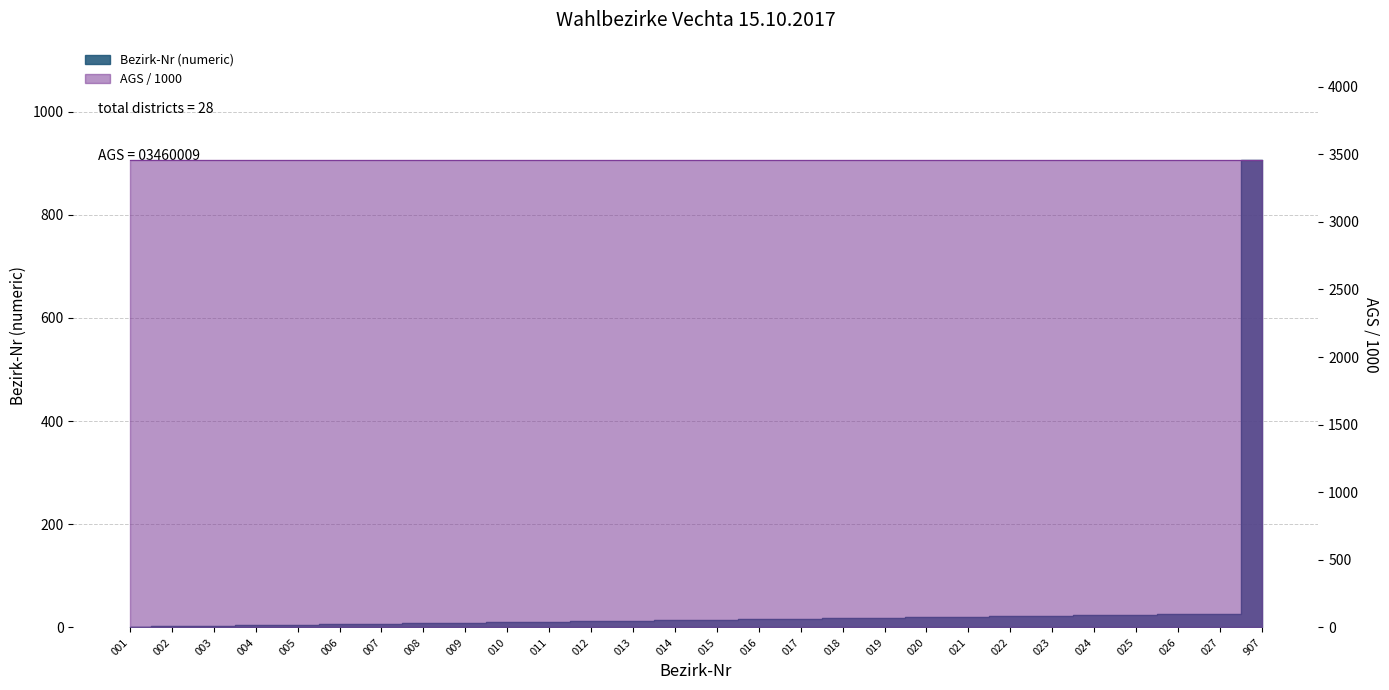

Rank the categories by value from highest to lowest.

907, 027, 026, 025, 024, 023, 022, 021, 020, 019, 018, 017, 016, 015, 014, 013, 012, 011, 010, 009, 008, 007, 006, 005, 004, 003, 002, 001